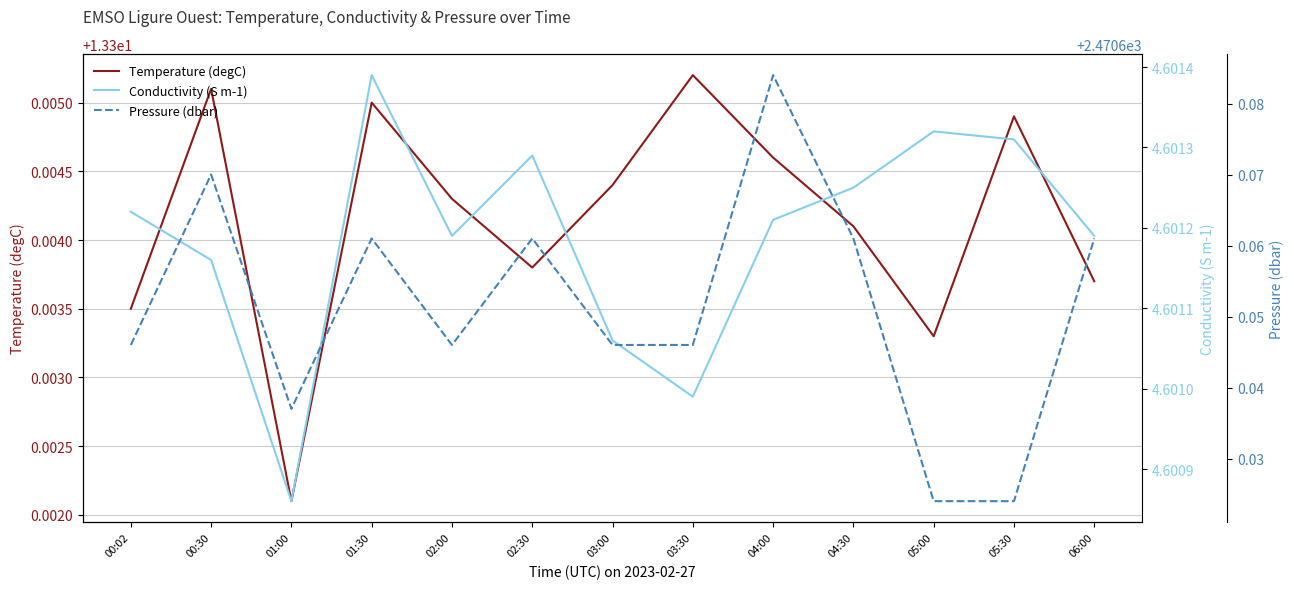

Reading left to right, list all the values displayed in this chart.

Temperature (degC): 00:02=13.3	00:30=13.3	01:00=13.3	01:30=13.3	02:00=13.3	02:30=13.3	03:00=13.3	03:30=13.3	04:00=13.3	04:30=13.3	05:00=13.3	05:30=13.3	06:00=13.3
Conductivity (S m-1): 00:02=4.6	00:30=4.6	01:00=4.6	01:30=4.6	02:00=4.6	02:30=4.6	03:00=4.6	03:30=4.6	04:00=4.6	04:30=4.6	05:00=4.6	05:30=4.6	06:00=4.6
Pressure (dbar): 00:02=2470.6	00:30=2470.7	01:00=2470.6	01:30=2470.7	02:00=2470.6	02:30=2470.7	03:00=2470.6	03:30=2470.6	04:00=2470.7	04:30=2470.7	05:00=2470.6	05:30=2470.6	06:00=2470.7